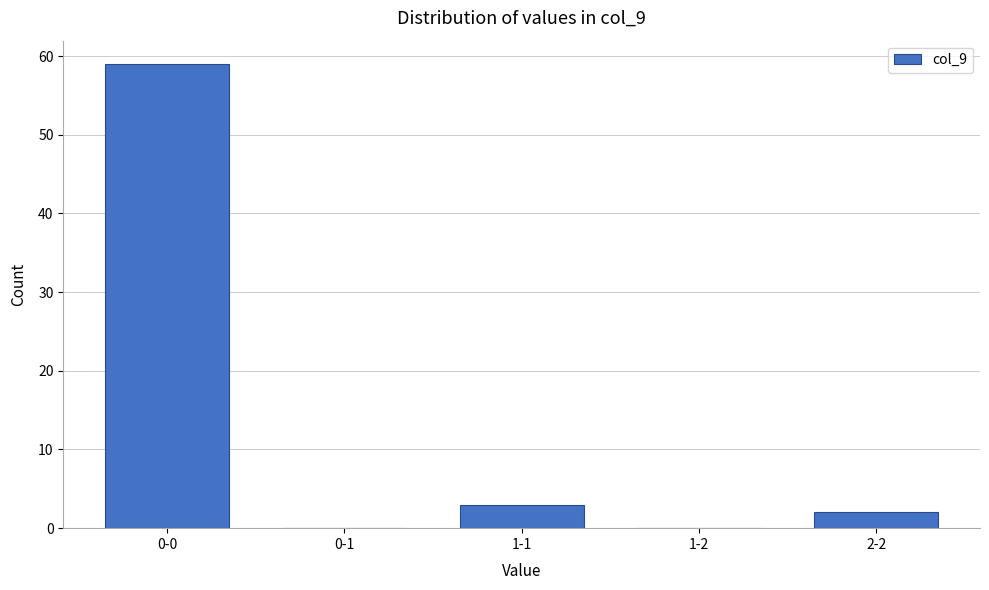

Reading left to right, what are all the values shown in this chart?

0-0=59	0-1=0	1-1=3	1-2=0	2-2=2